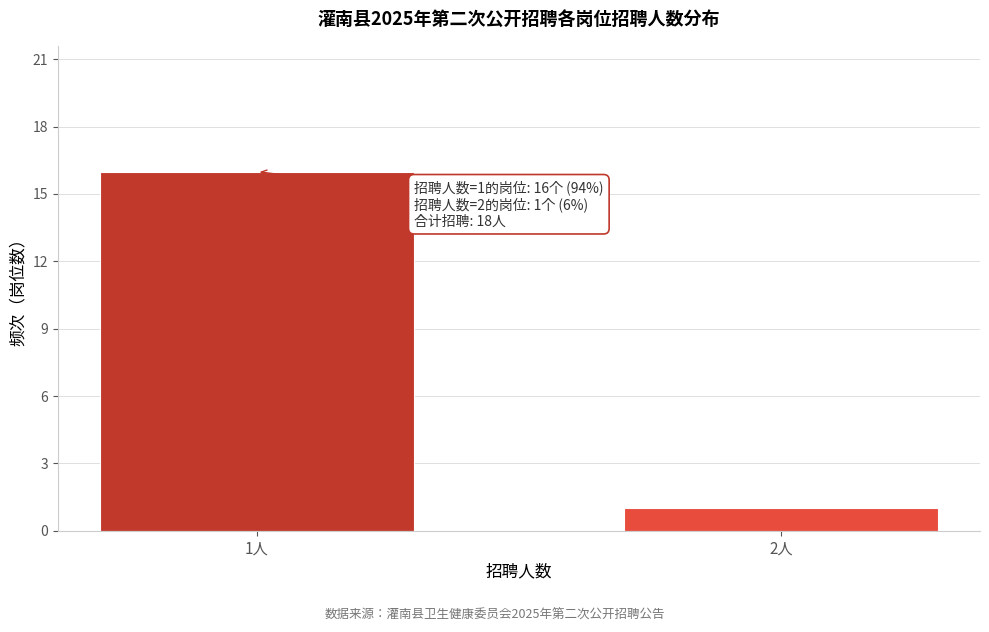

Reading left to right, what are all the values shown in this chart?

16	1